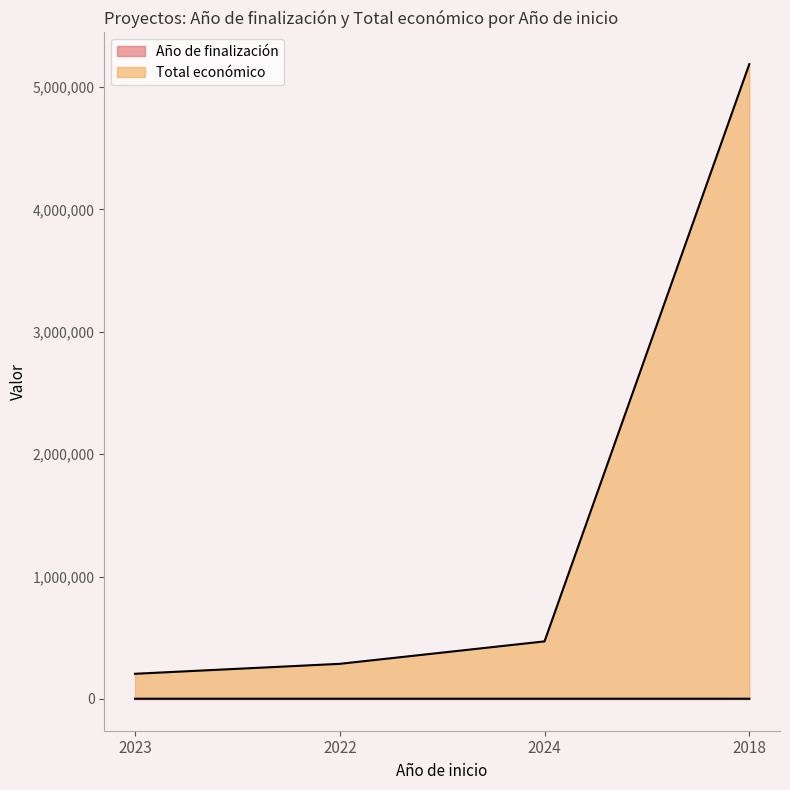

Which series has the largest total across all categories?

Total económico